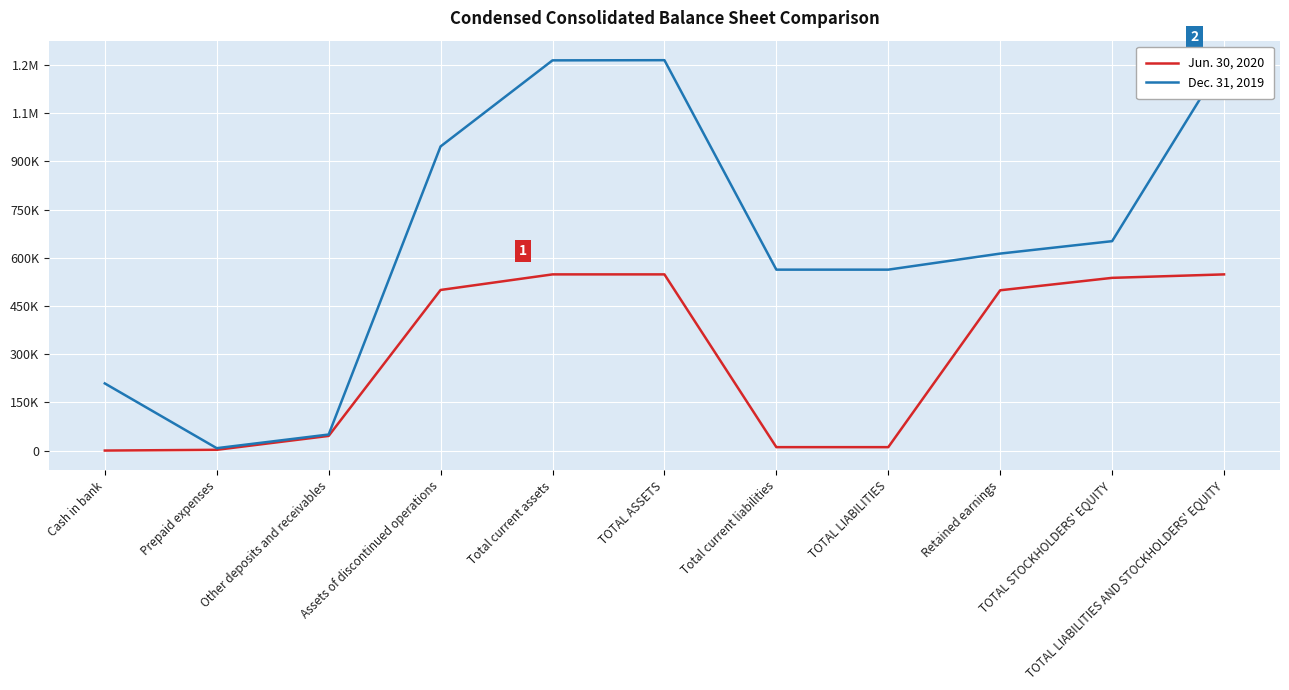

True or false: Dec. 31, 2019 and Jun. 30, 2020 cross at least once.

False